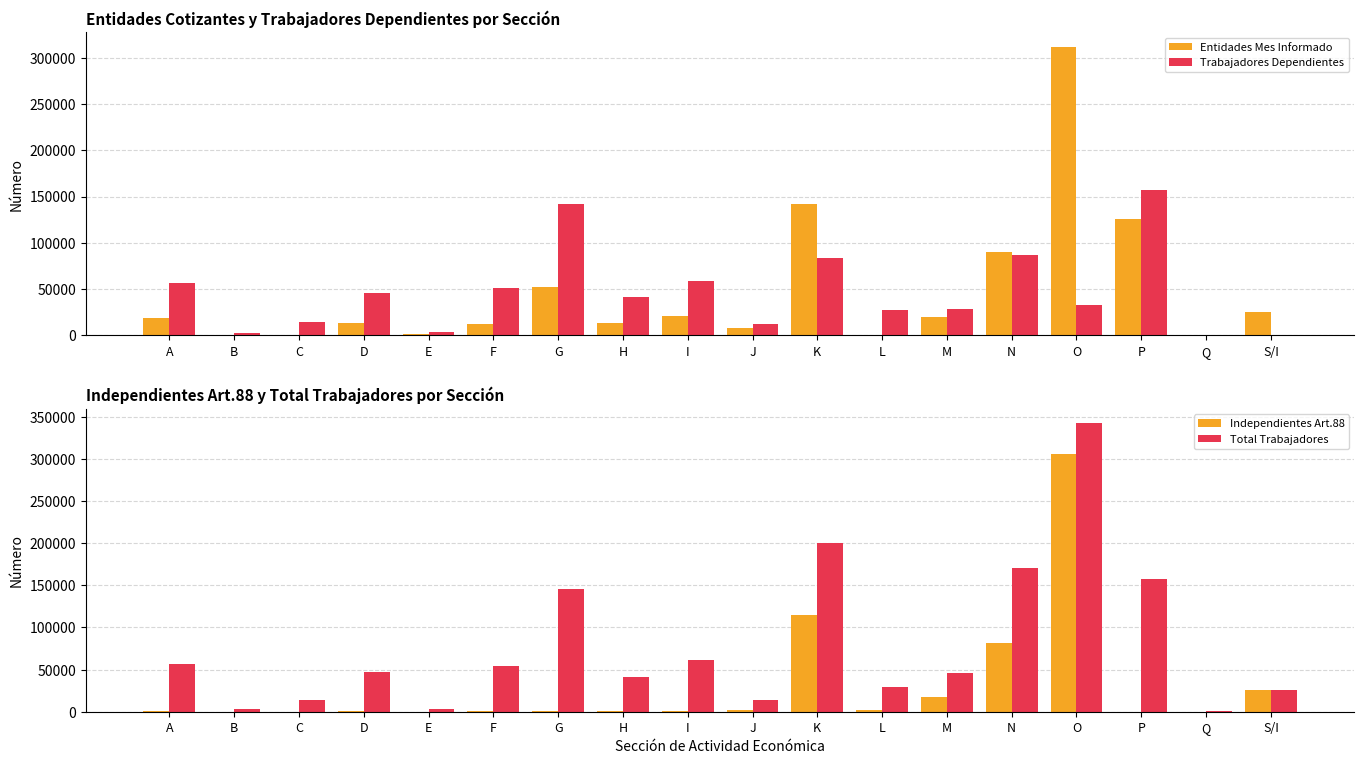

What is the label of the 7th bar from the right?

L